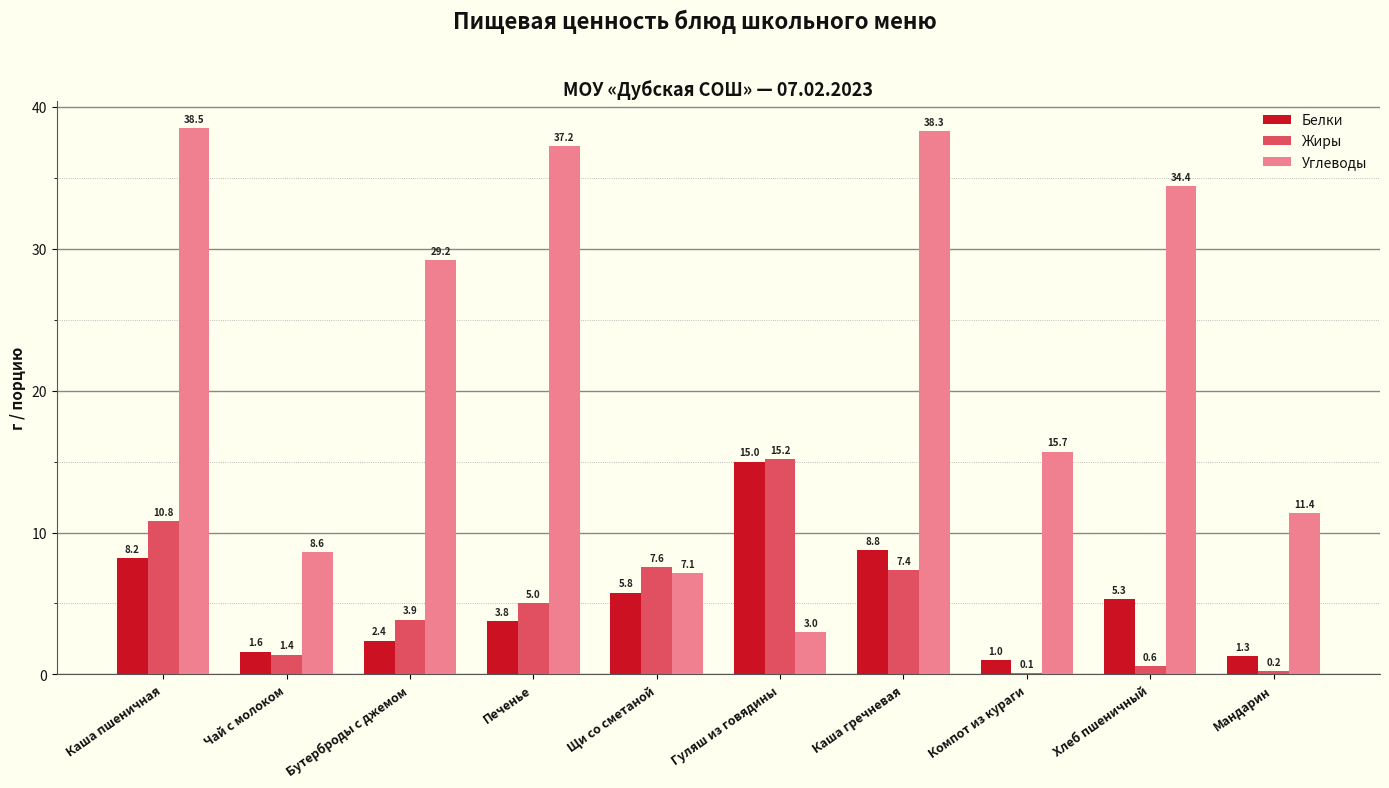

The value of Углеводы at Гуляш из говядины is 4.9. True or false?

False